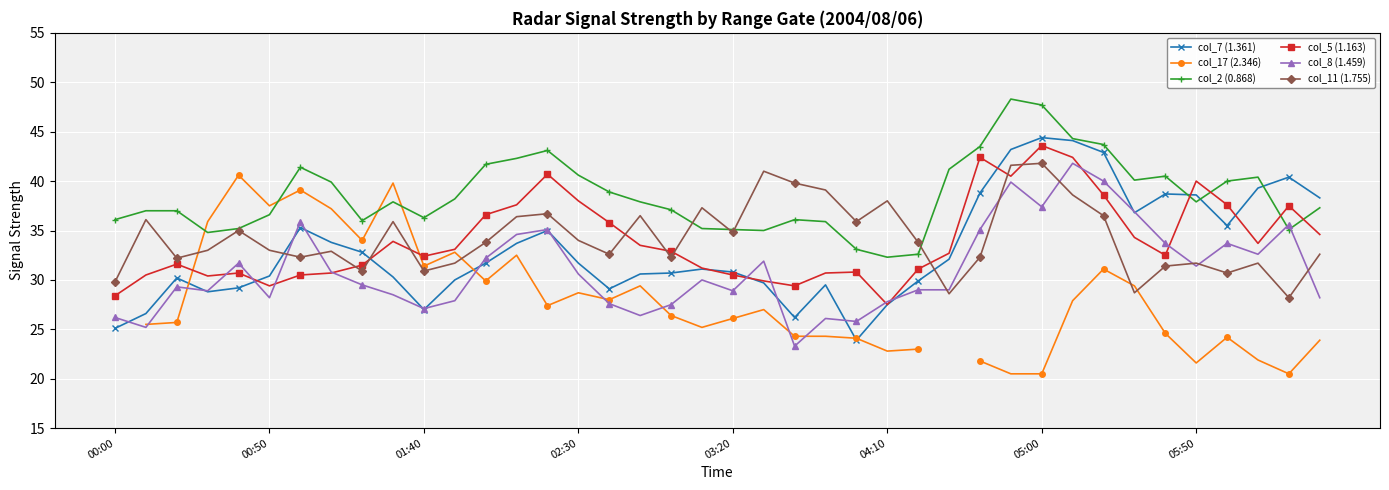

True or false: col_7 (1.361) has more than 2 points higher than both neighbors.

True